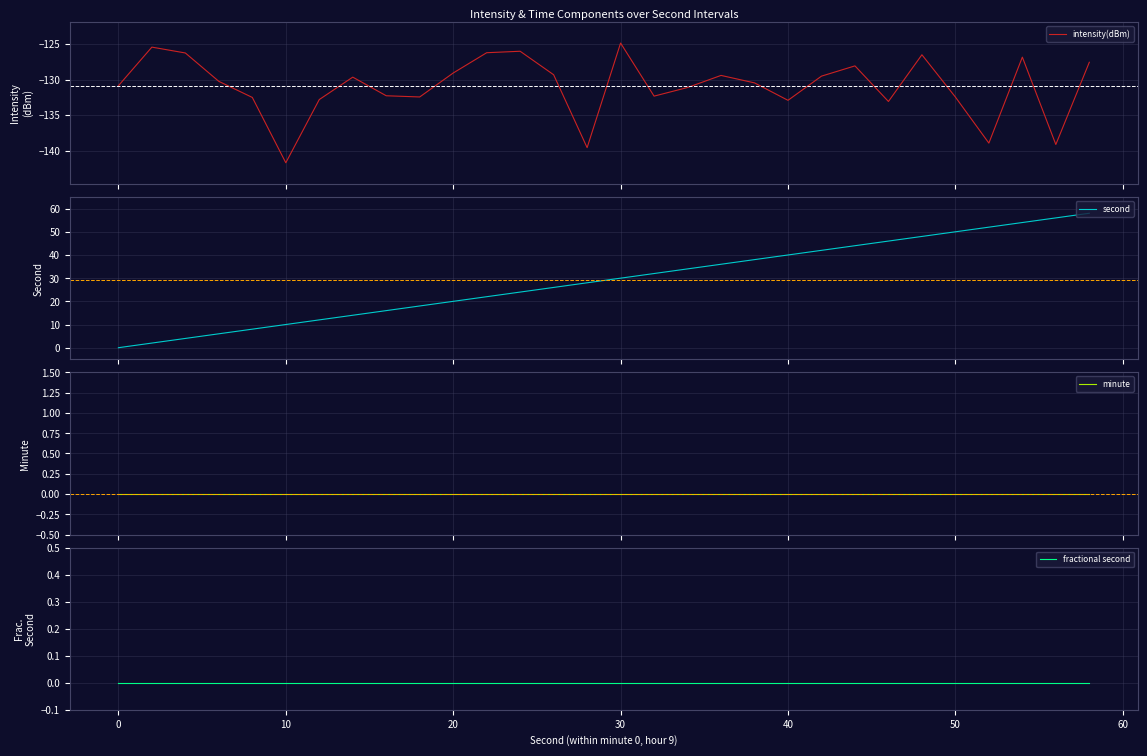

What is the minimum value for intensity(dBm)?

-141.7